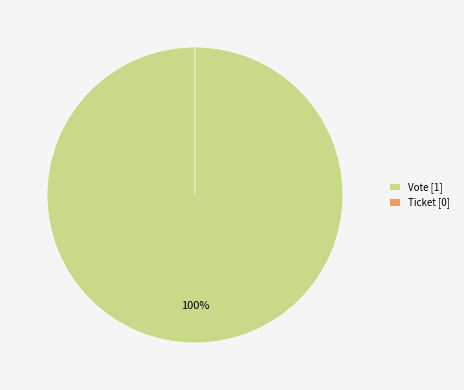

What percentage do Ticket and Vote together represent?

100.0%